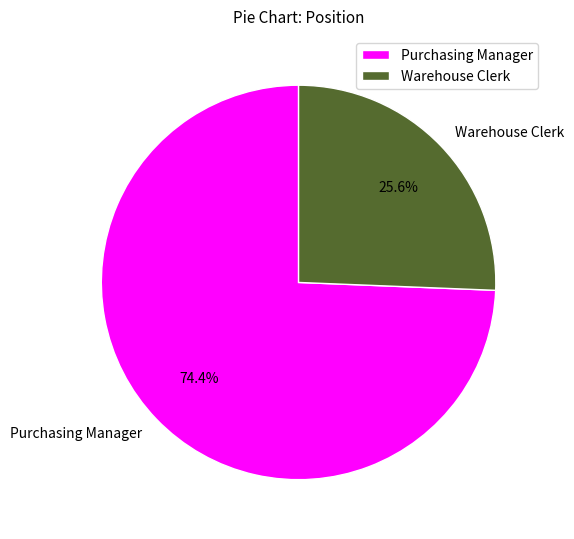

To the nearest percent, what is the combined percentage of Warehouse Clerk and Purchasing Manager?

100%